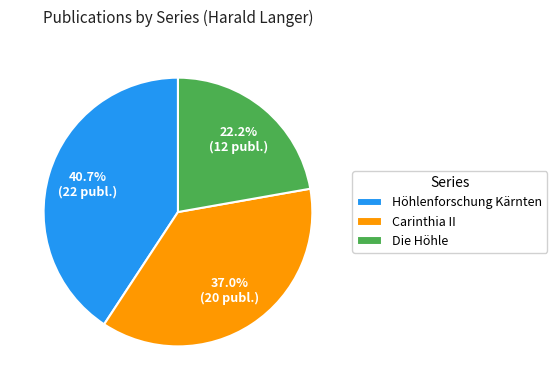

What is the largest slice in the pie chart?

Höhlenforschung Kärnten